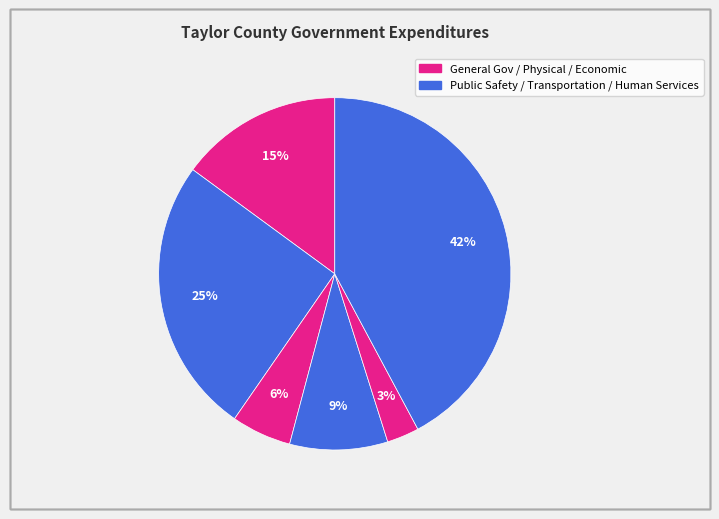

To the nearest percent, what is the average slice percentage?

17%